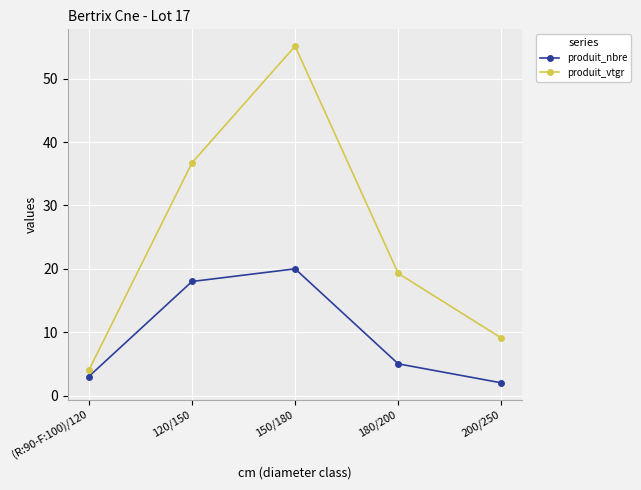

Rank the categories by produit_vtgr value from lowest to highest.

(R:90-F:100)/120, 200/250, 180/200, 120/150, 150/180